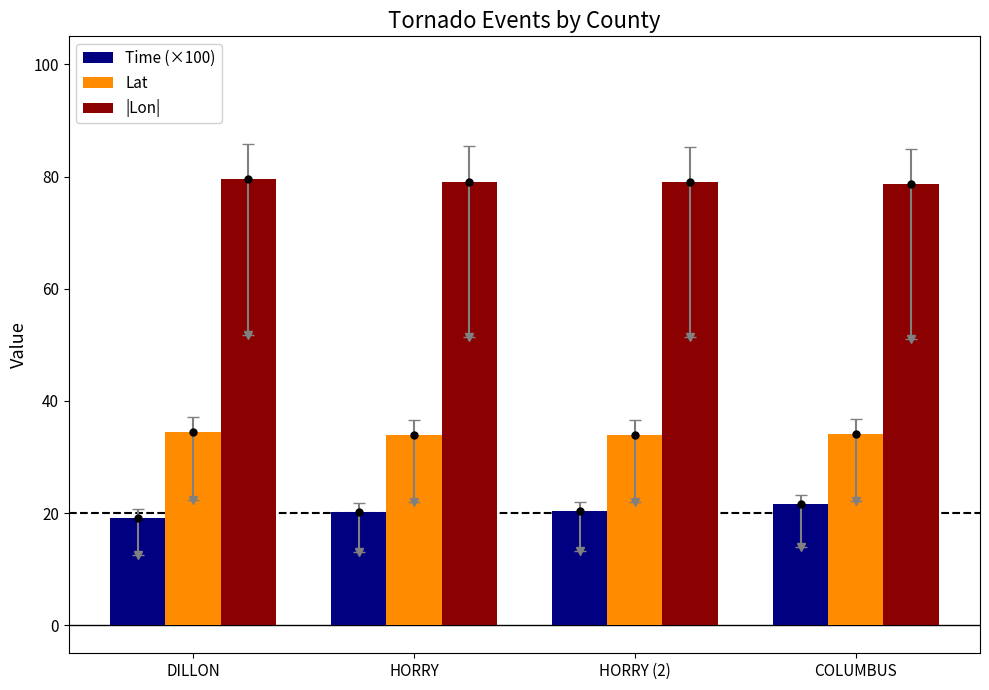

The Lat series shows 33.9 at HORRY. True or false?

True